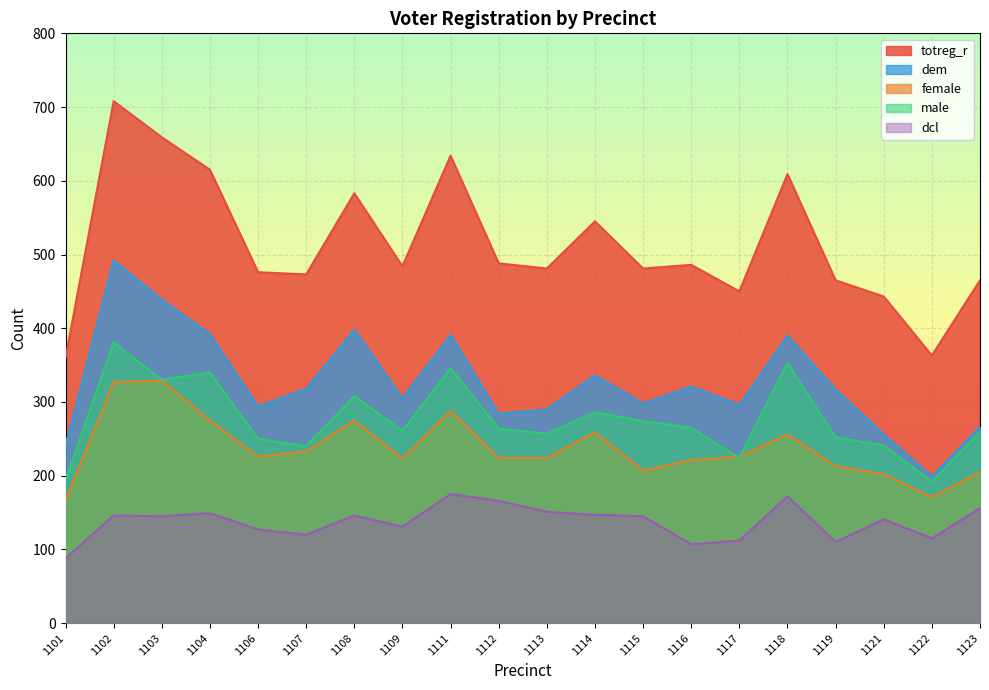

Which series has the largest total across all categories?

totreg_r